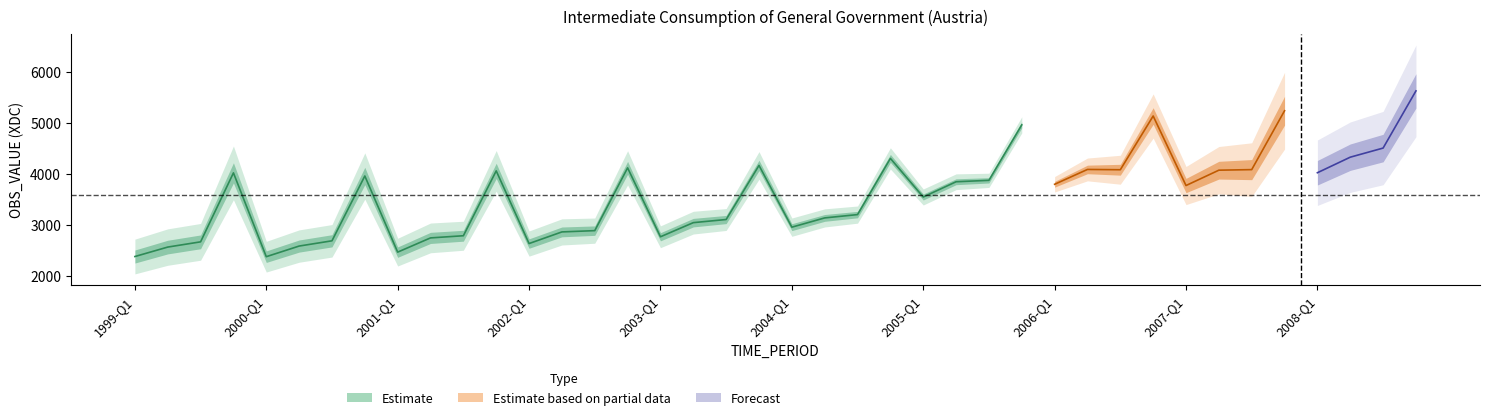

What is the maximum value shown in the chart?

5631.3